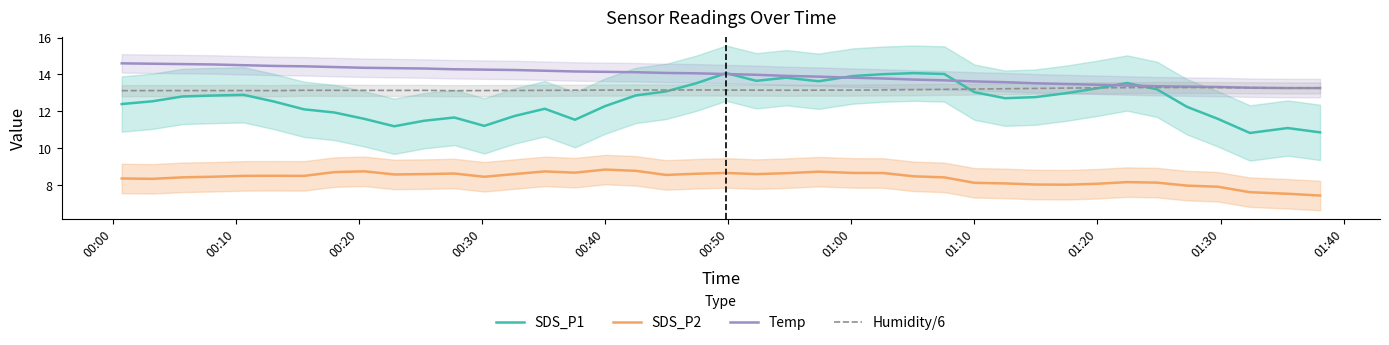

Does the chart have visible grid lines?

No